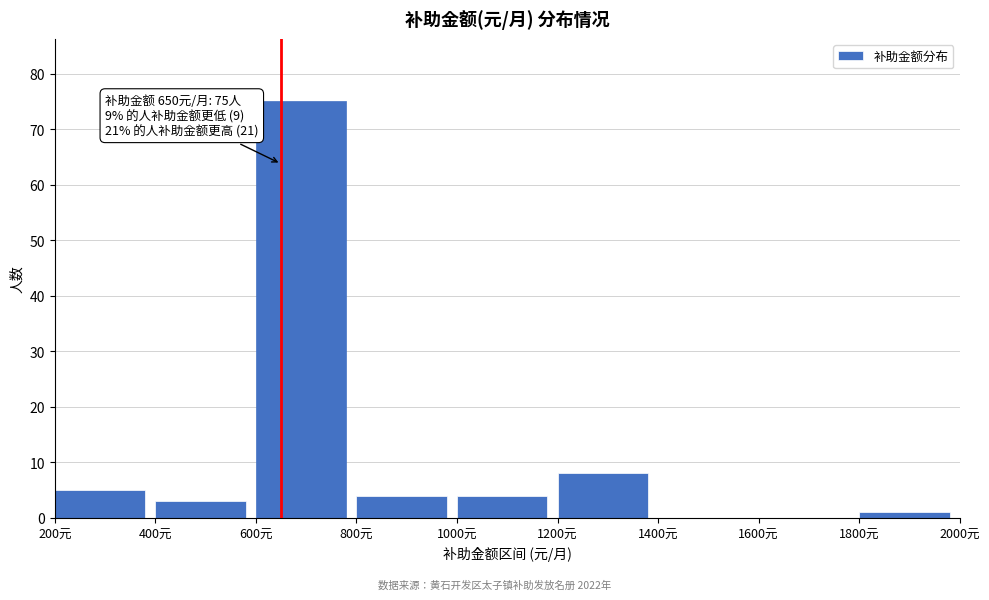

Over which range of the x-axis is the bar tallest?

600 to 800